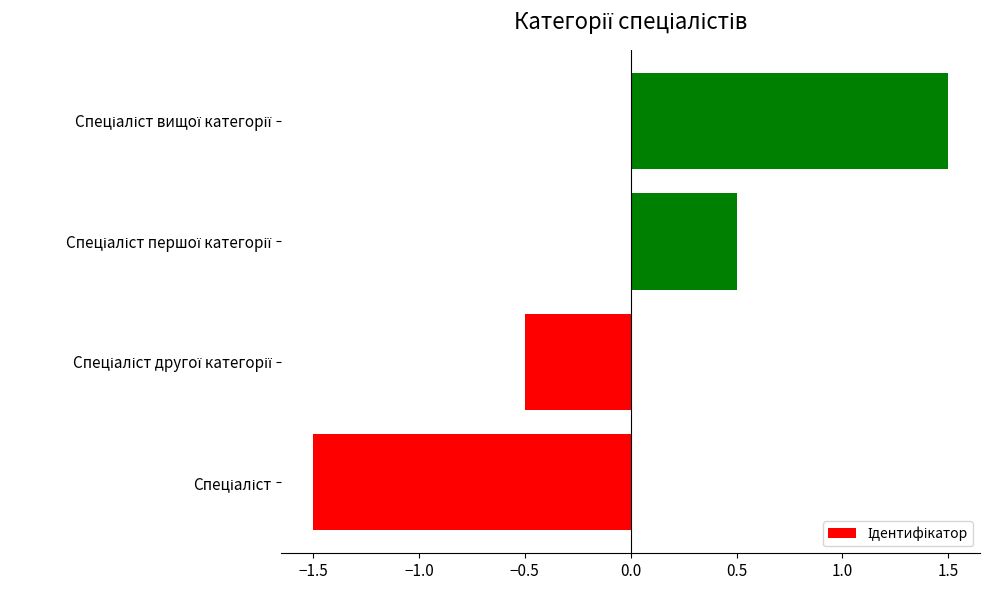

What is the difference between the maximum and minimum values?

3.0